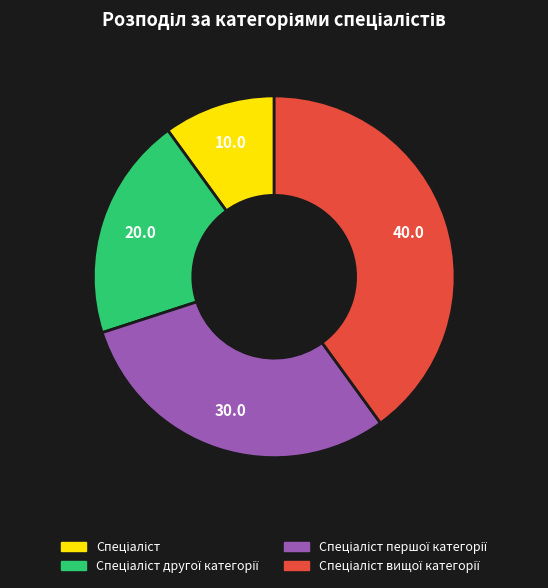

Is there any slice that represents more than half of the pie?

No